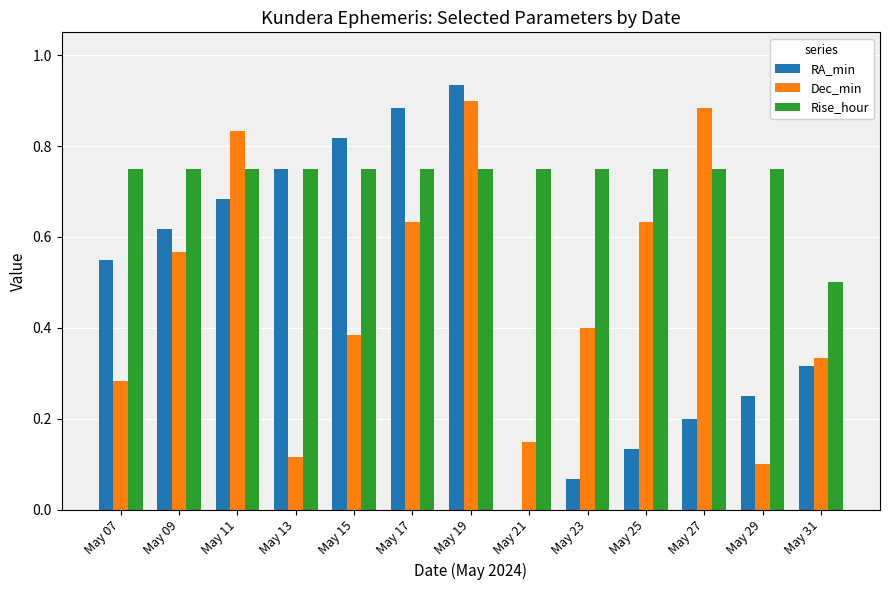

At which category is the sum across all series the highest?

May 19